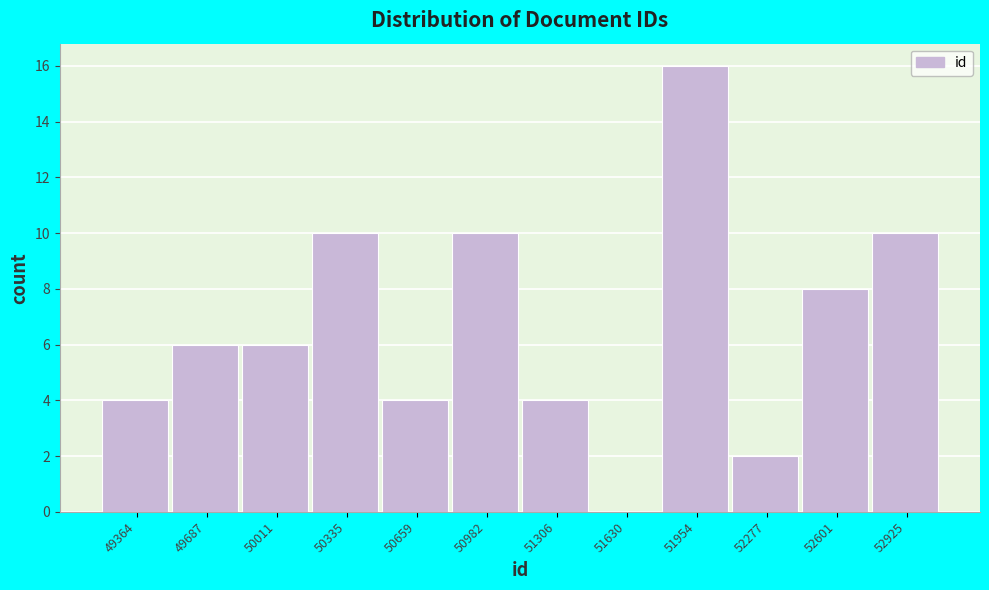

Reading right to left, extract all data points from this chart.

52925=10	52601=8	52277=2	51954=16	51630=0	51306=4	50982=10	50659=4	50335=10	50011=6	49687=6	49364=4